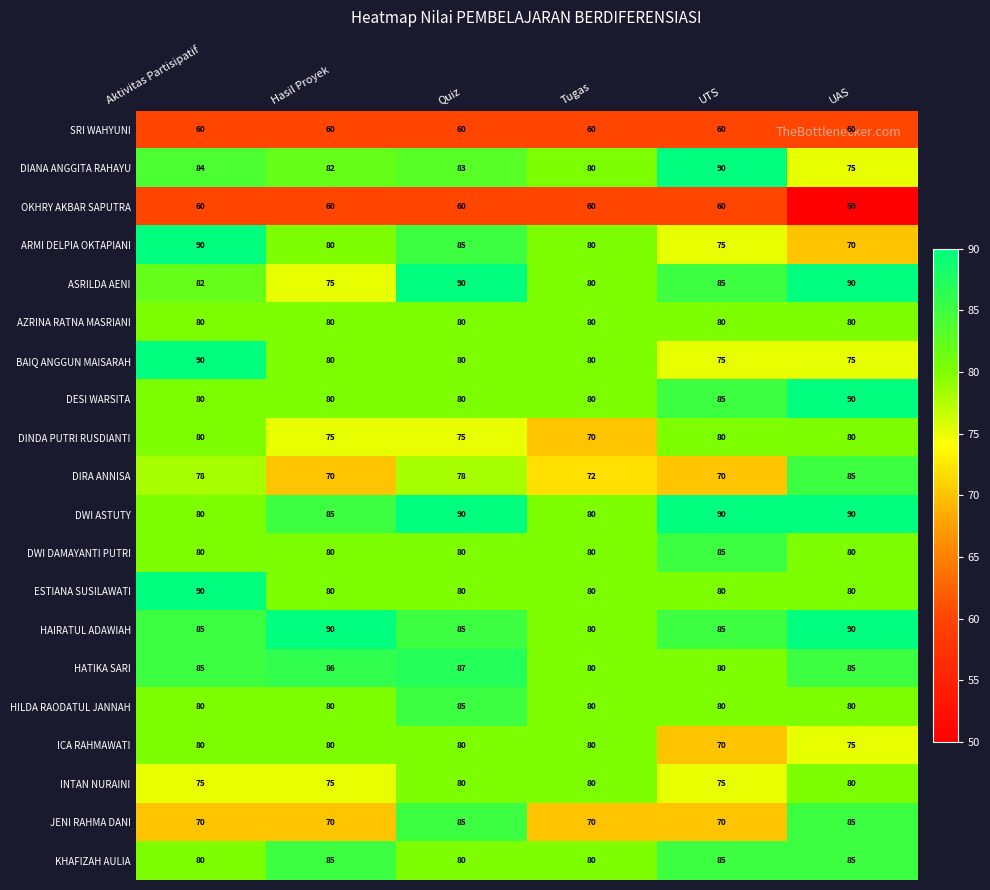

Is the value of DESI WARSITA at Quiz greater than the value of HATIKA SARI at UAS?

No